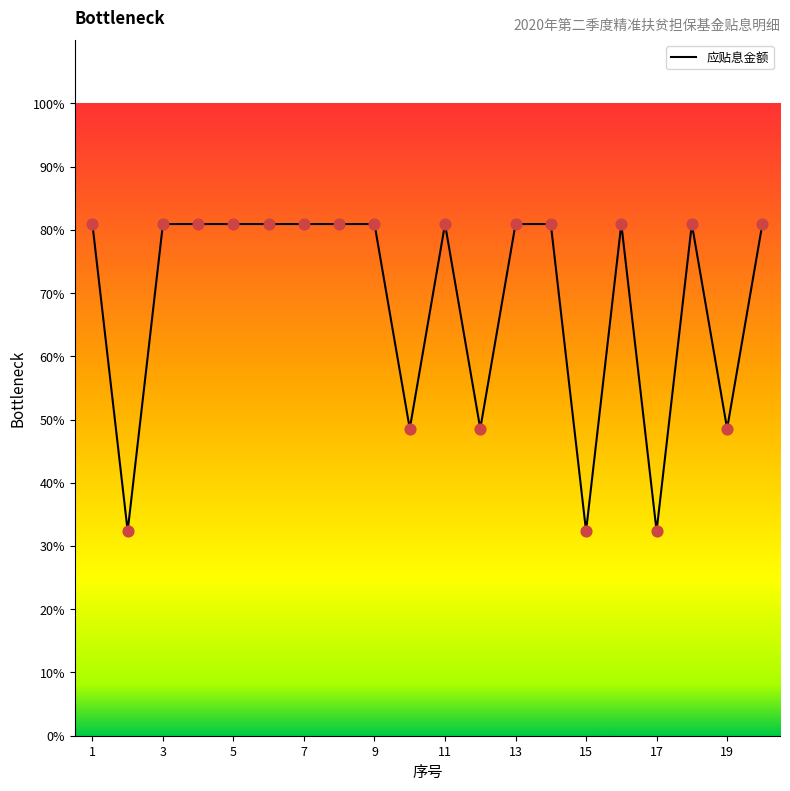

What is the maximum value shown in the chart?

80.9